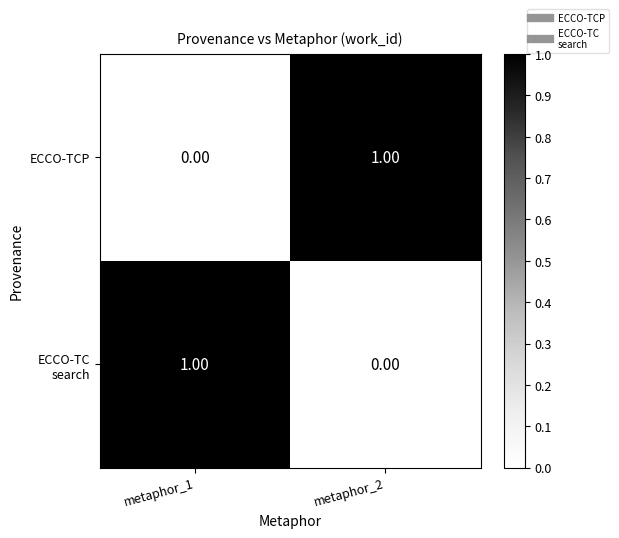

Rank the categories by ECCO-TCP value from lowest to highest.

metaphor_1, metaphor_2